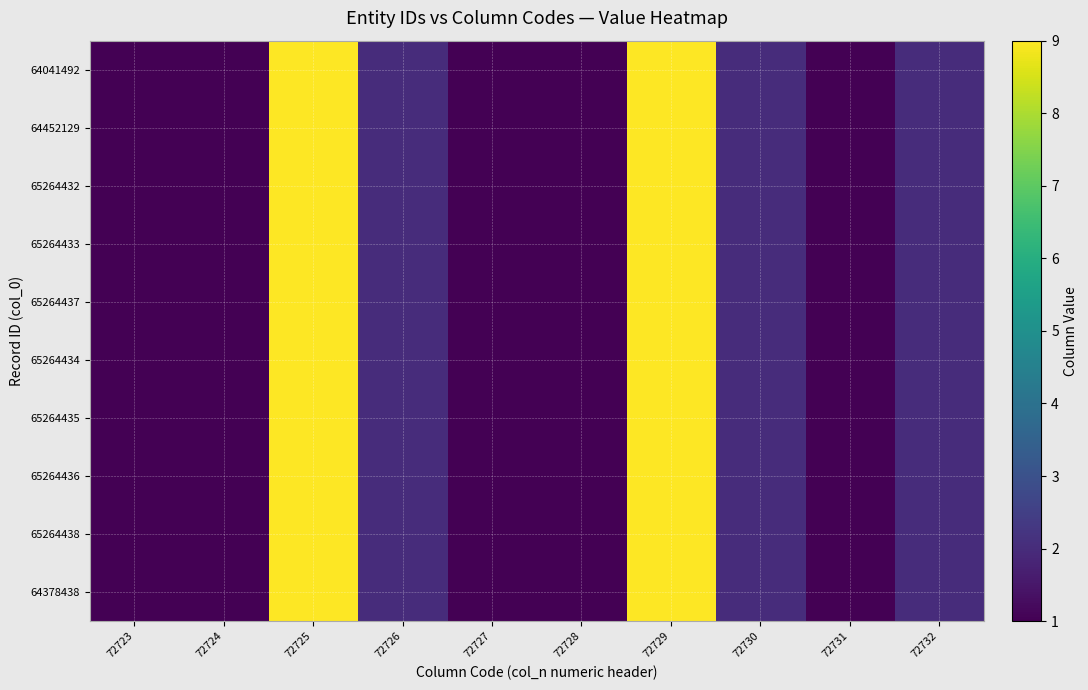

Reading right to left, list all the values displayed in this chart.

64041492: 72732=2	72731=1	72730=2	72729=9	72728=1	72727=1	72726=2	72725=9	72724=1	72723=1
64452129: 72732=2	72731=1	72730=2	72729=9	72728=1	72727=1	72726=2	72725=9	72724=1	72723=1
65264432: 72732=2	72731=1	72730=2	72729=9	72728=1	72727=1	72726=2	72725=9	72724=1	72723=1
65264433: 72732=2	72731=1	72730=2	72729=9	72728=1	72727=1	72726=2	72725=9	72724=1	72723=1
65264437: 72732=2	72731=1	72730=2	72729=9	72728=1	72727=1	72726=2	72725=9	72724=1	72723=1
65264434: 72732=2	72731=1	72730=2	72729=9	72728=1	72727=1	72726=2	72725=9	72724=1	72723=1
65264435: 72732=2	72731=1	72730=2	72729=9	72728=1	72727=1	72726=2	72725=9	72724=1	72723=1
65264436: 72732=2	72731=1	72730=2	72729=9	72728=1	72727=1	72726=2	72725=9	72724=1	72723=1
65264438: 72732=2	72731=1	72730=2	72729=9	72728=1	72727=1	72726=2	72725=9	72724=1	72723=1
64378438: 72732=2	72731=1	72730=2	72729=9	72728=1	72727=1	72726=2	72725=9	72724=1	72723=1